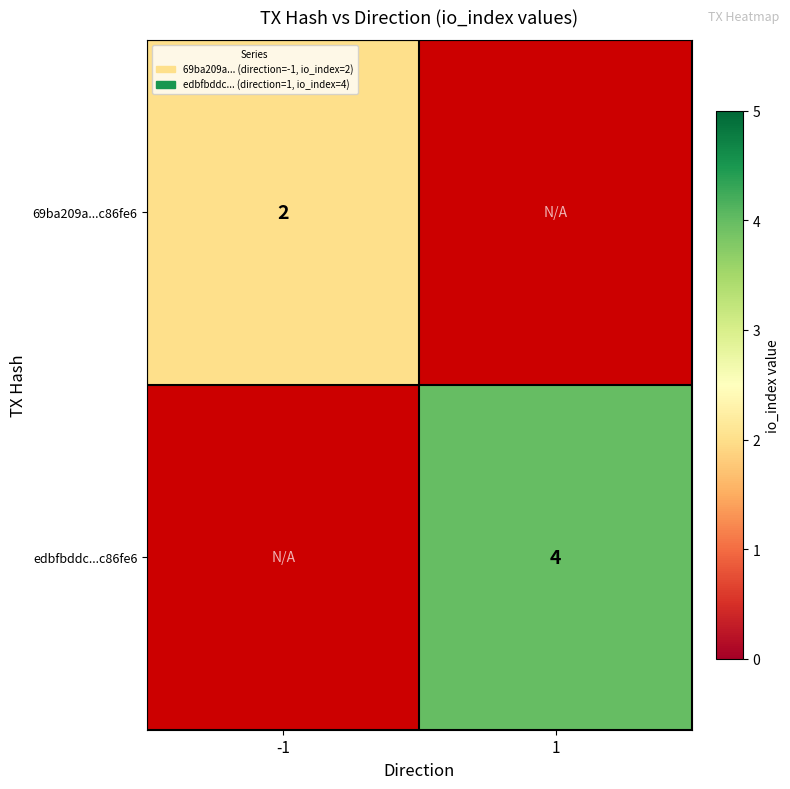

Is it true that edbfbddc...c86fe6 equals 4 at 1?

True